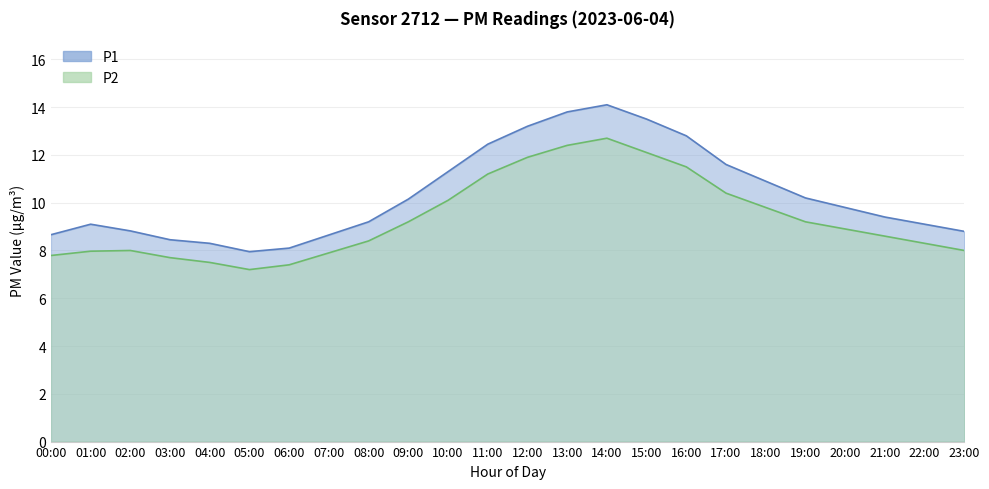

True or false: P2 has a value of 11.5 at 16:00.

True